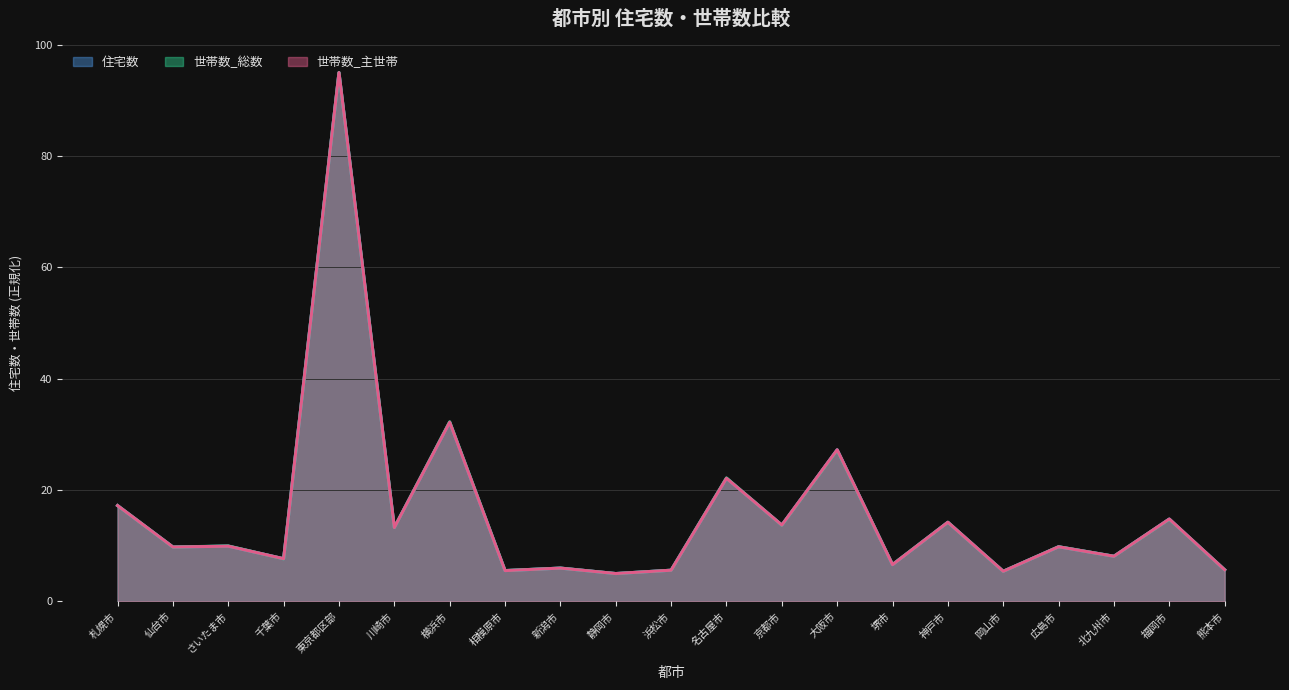

How many data points does each series have?

21